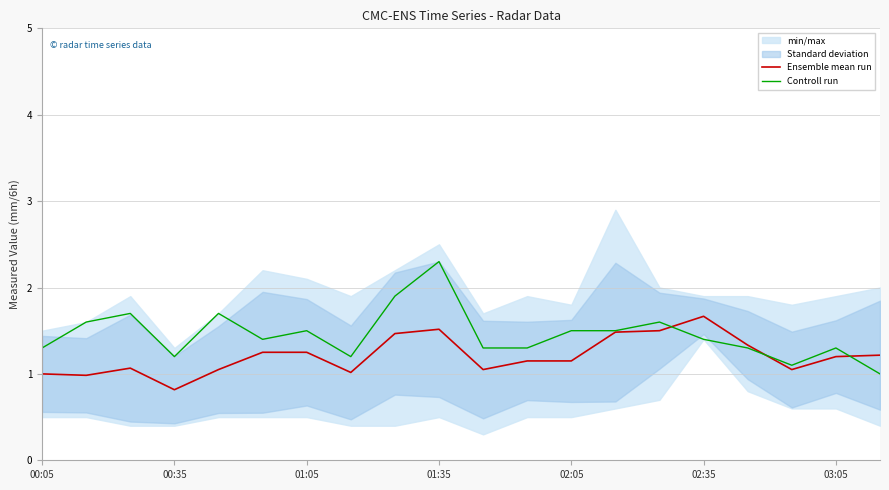

The value of Controll run at 01:35 is 1.0. True or false?

False